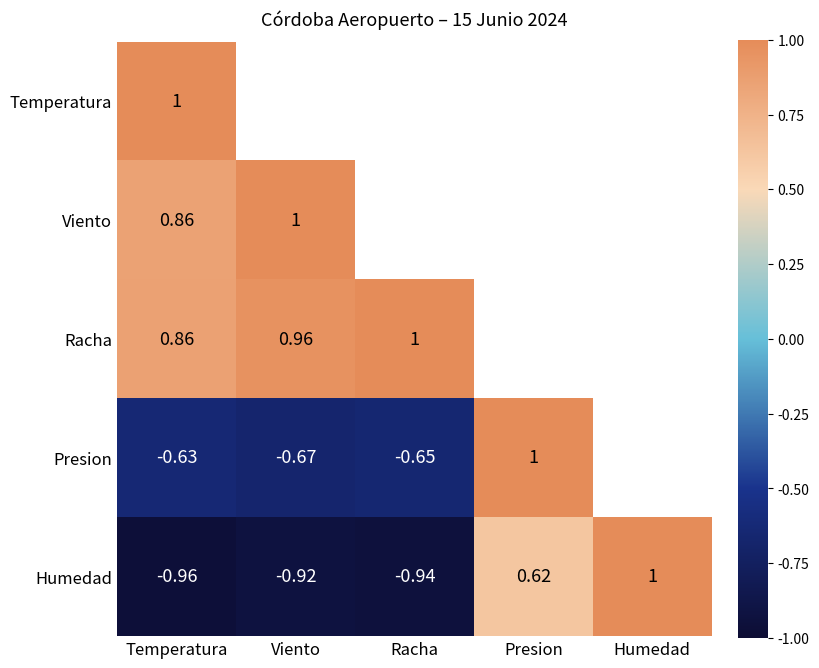

Where is Humedad nearest to the value 0?

Presion